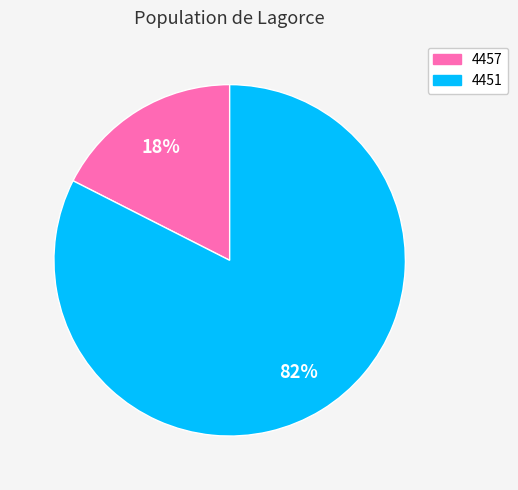

To the nearest percent, what is the average slice percentage?

50%